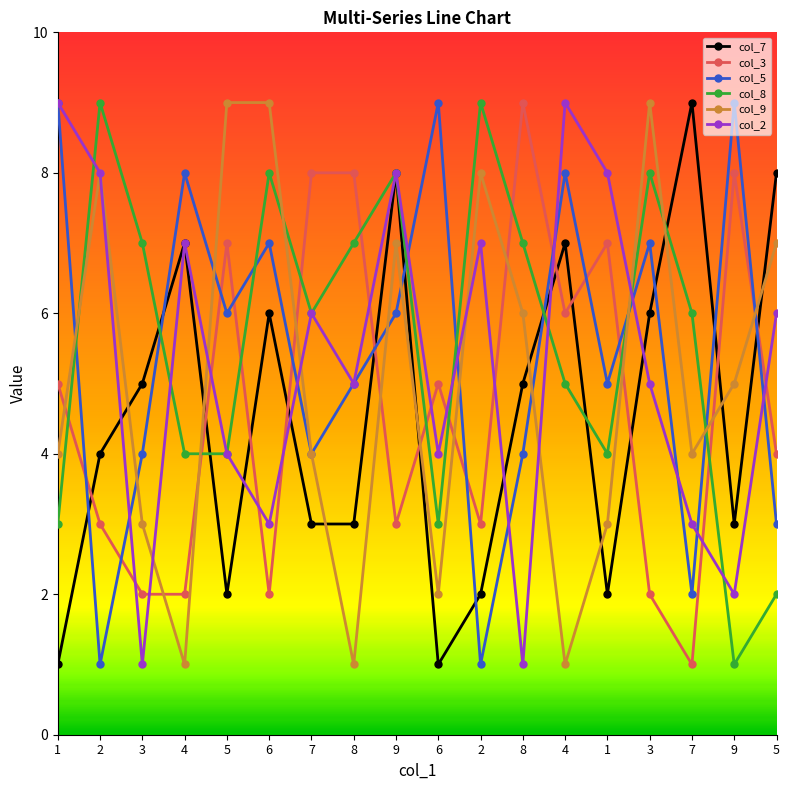

Count the number of data series in this chart.

6